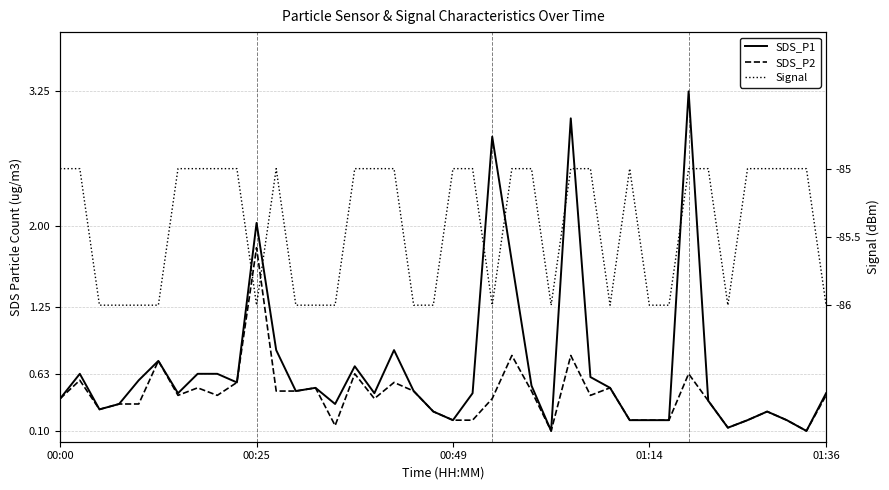

True or false: SDS_P2 and SDS_P1 intersect in this chart.

False